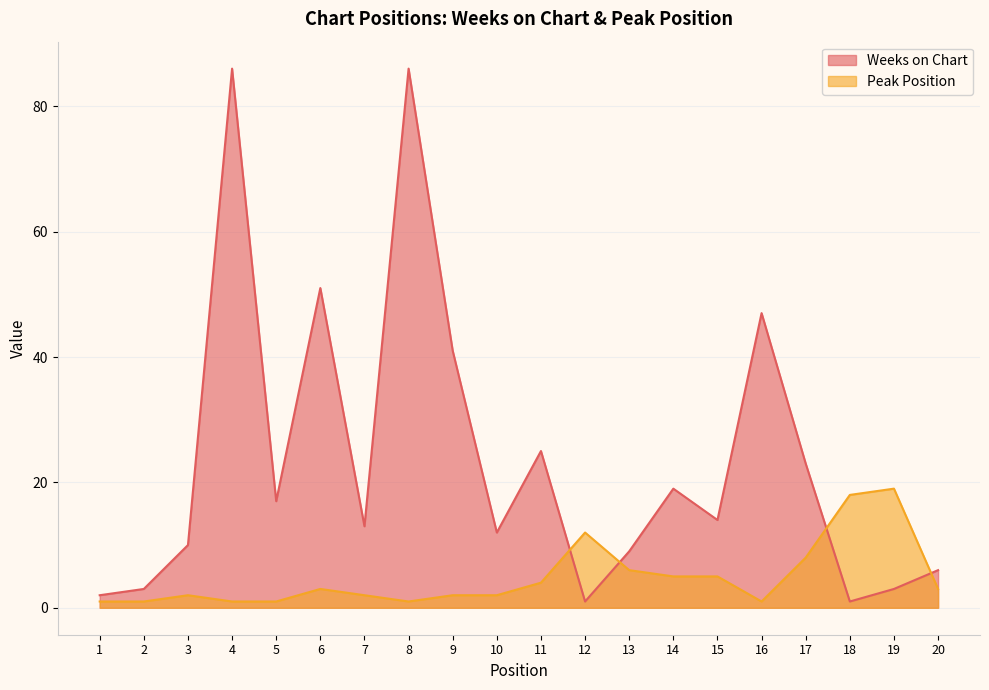

True or false: Weeks on Chart and Peak Position cross at least once.

True